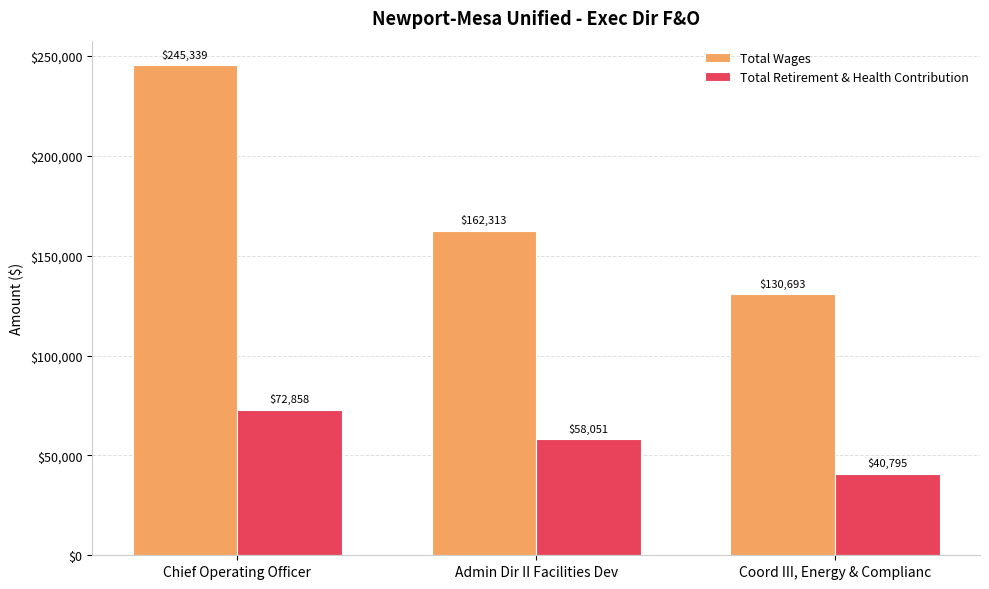

Between Chief Operating Officer and Admin Dir II Facilities Dev, which series saw the biggest shift?

Total Wages